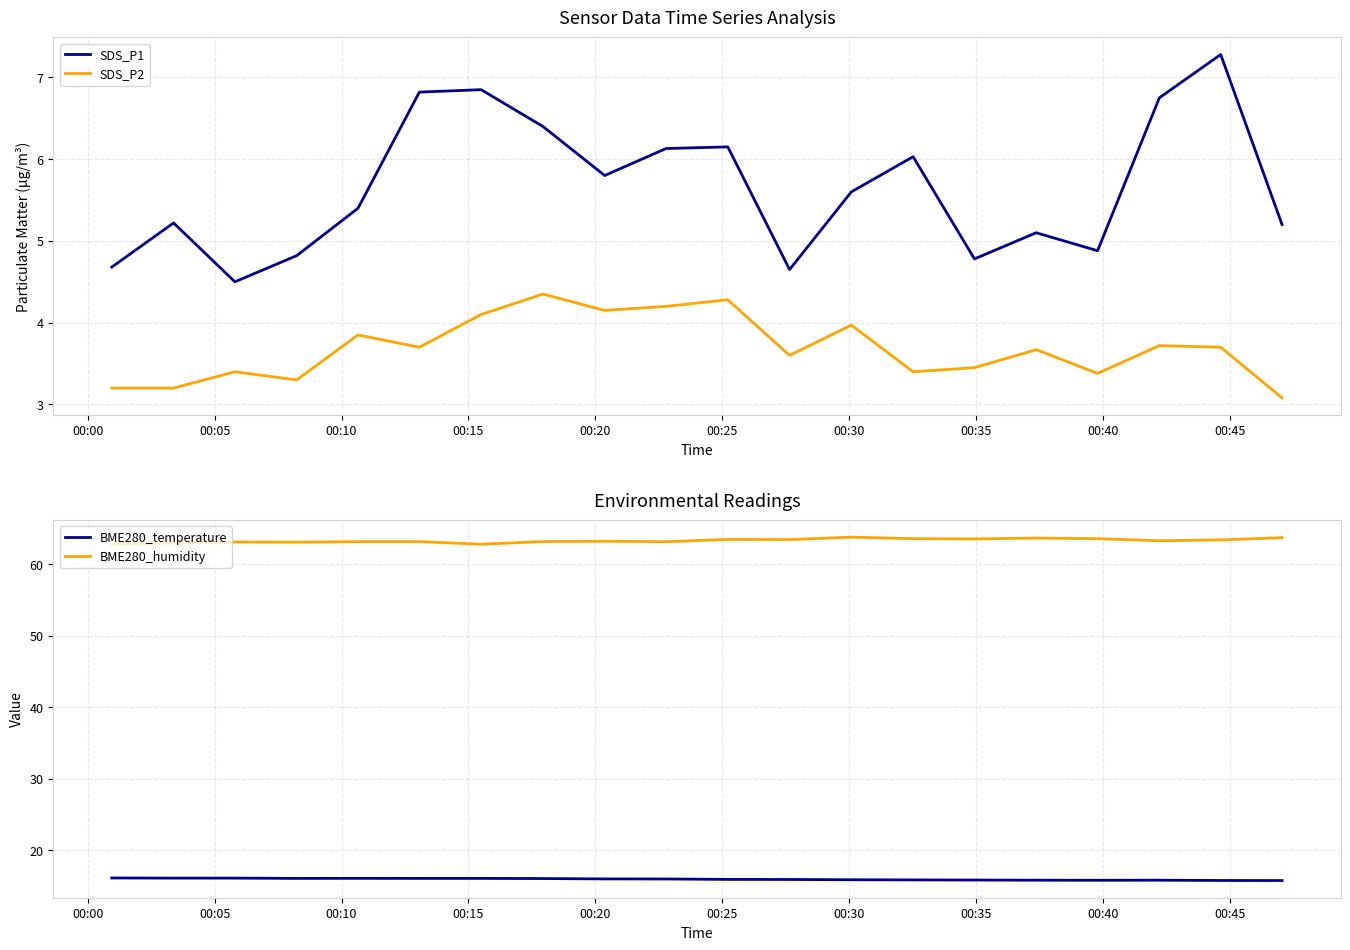

True or false: BME280_humidity and BME280_temperature cross at least once.

False